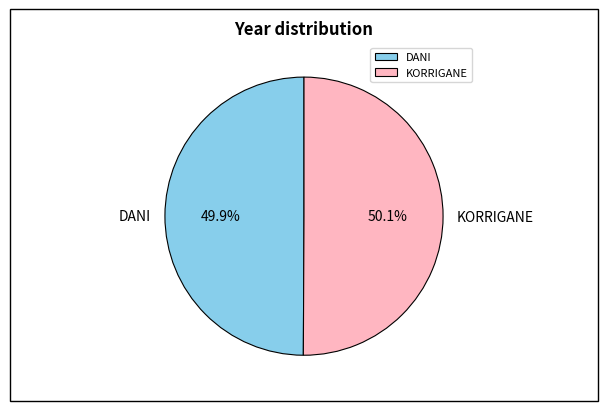

What percentage is the KORRIGANE slice, to the nearest percent?

50%